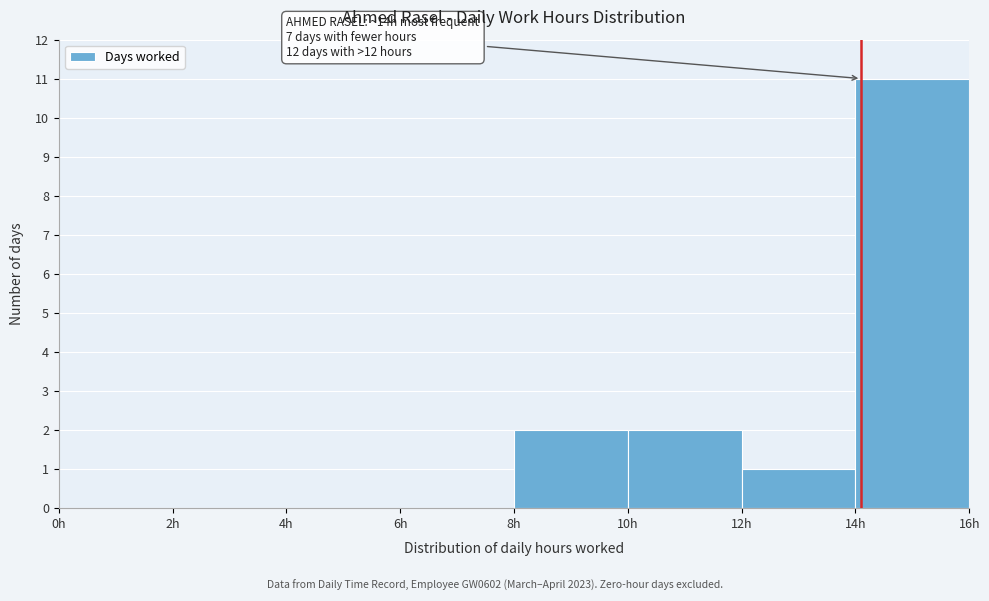

Over which range of the x-axis is the bar tallest?

14 to 16